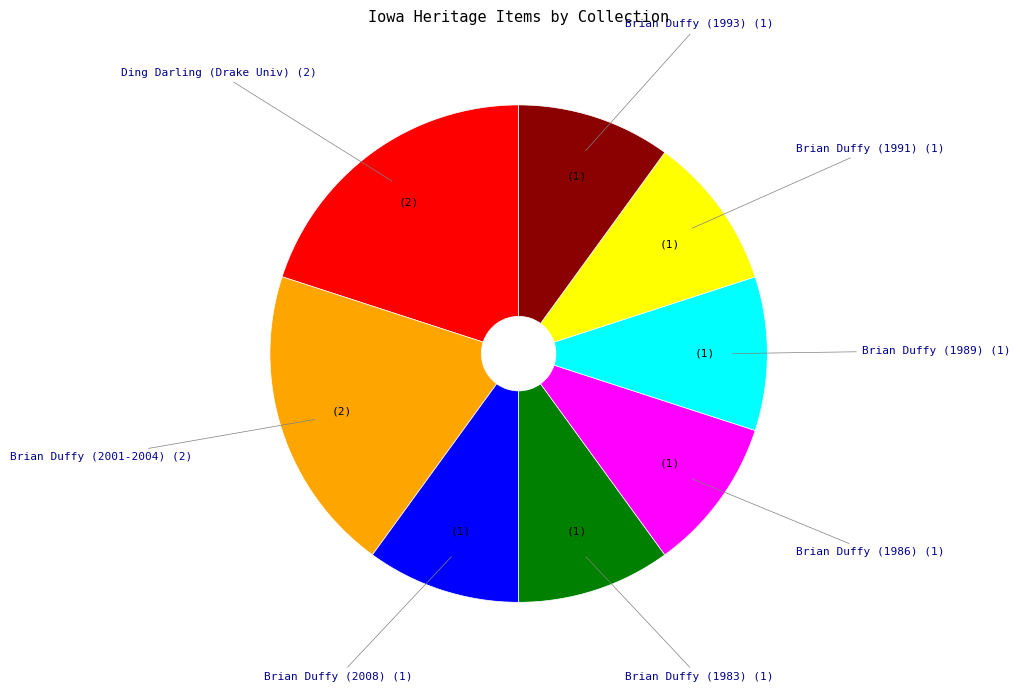

Does Brian Duffy (1989) represent more than half of the total?

No